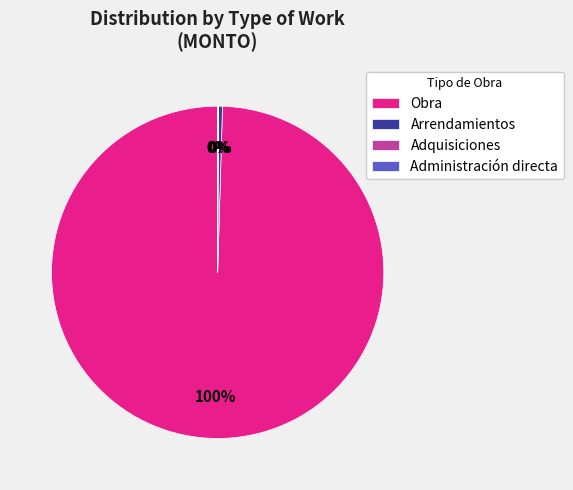

Which category has the biggest portion of the pie?

Obra